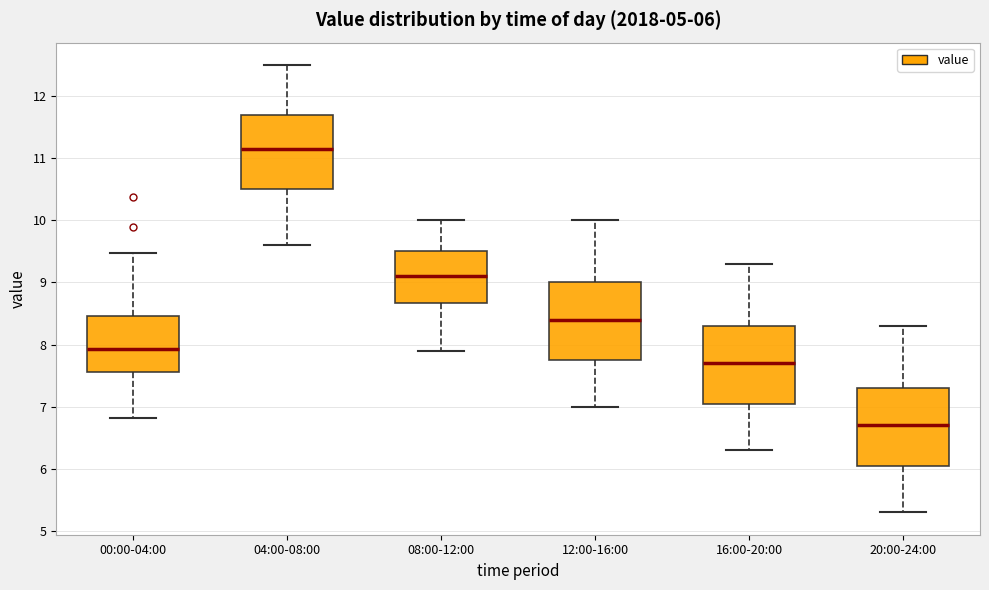

Which box's median line is the lowest?

20:00-24:00